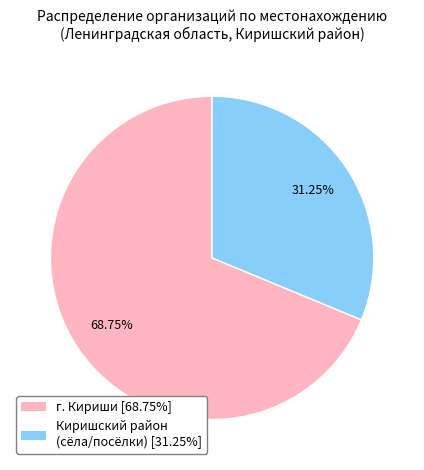

Does г. Кириши [68.75%] account for over 50% of the chart?

Yes